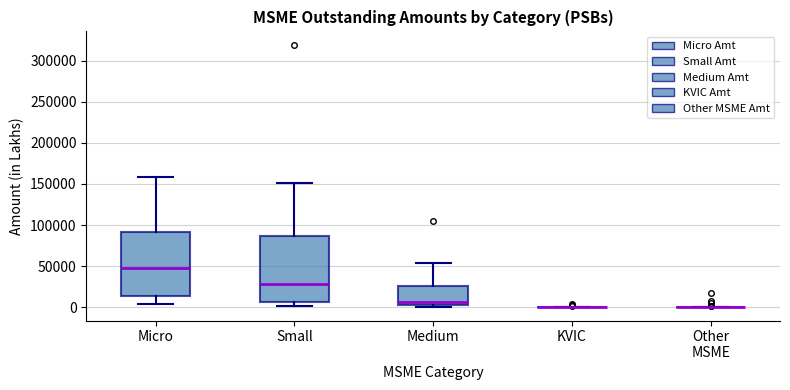

Reading left to right, transcribe this box plot: for each box, give where its median line is, the range the box spans, and where its two whiskers end, as read against the y-axis. The values are not printed on the chart, so give them approximately, as read against the axis.

Micro: median 50000, box 15000 to 90000, whiskers 5000 to 160000
Small: median 30000, box 5000 to 85000, whiskers 0 to 150000
Medium: median 5000 (just above the box's lower edge), box 5000 to 25000, whiskers 0 to 55000
KVIC: box collapsed to a line at 0, whiskers 0 to 0
Other MSME: box collapsed to a line at 0, whiskers 0 to 0